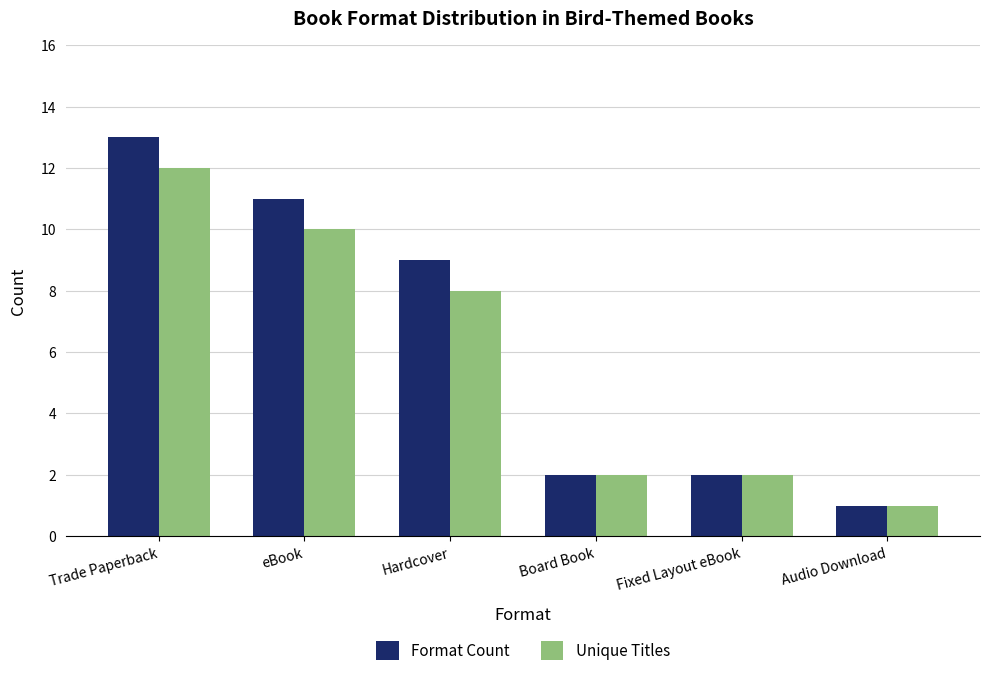

What is the difference between the Format Count values at Fixed Layout eBook and Trade Paperback?

11